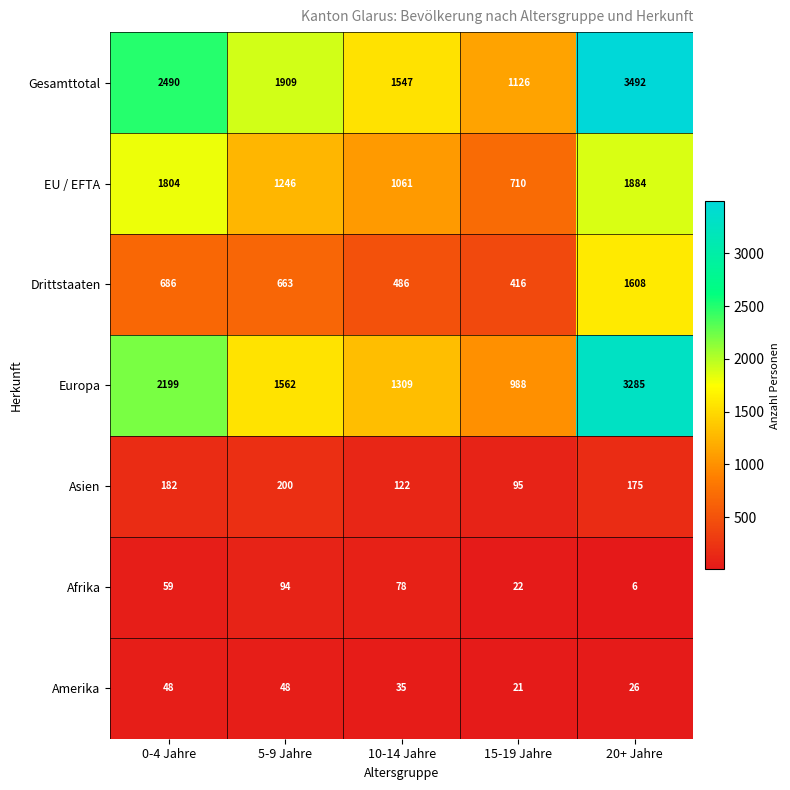

At 0-4 Jahre, list the series in order from smallest to largest.

Amerika, Afrika, Asien, Drittstaaten, EU / EFTA, Europa, Gesamttotal